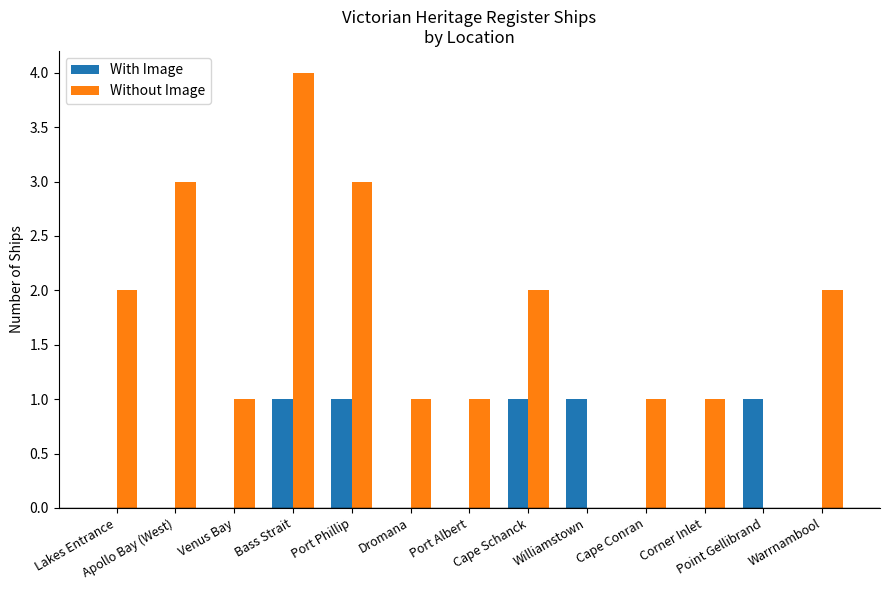

Count the number of categories in the chart.

13